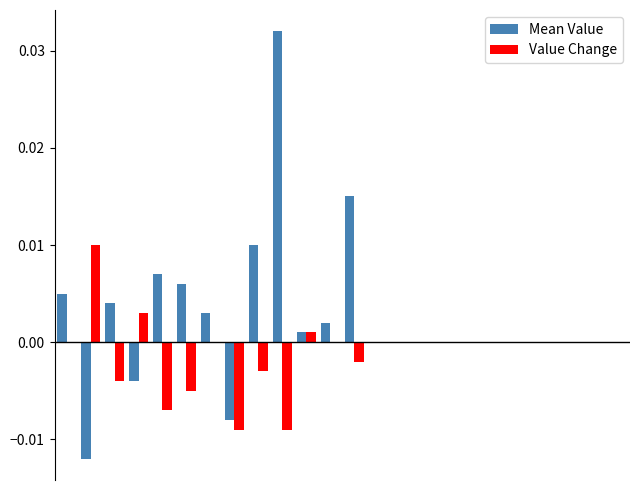

Which series has the largest total across all categories?

Mean Value